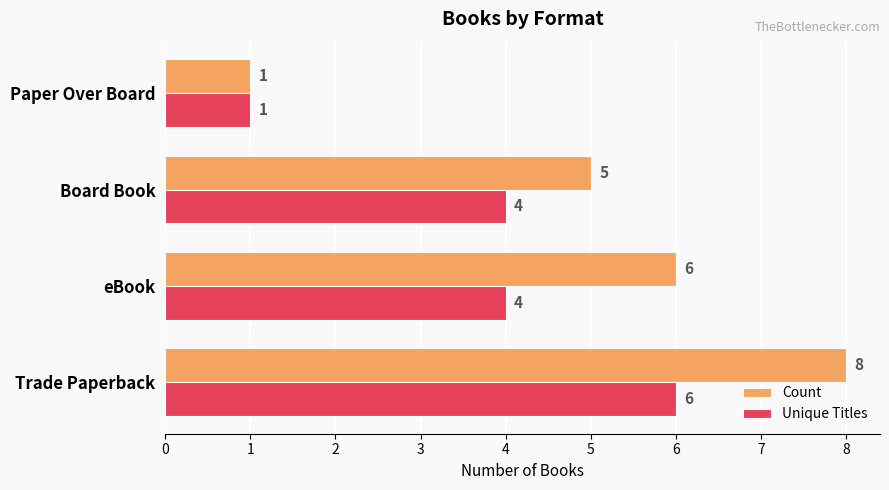

What is the sum of the Count values at Board Book and Paper Over Board?

6